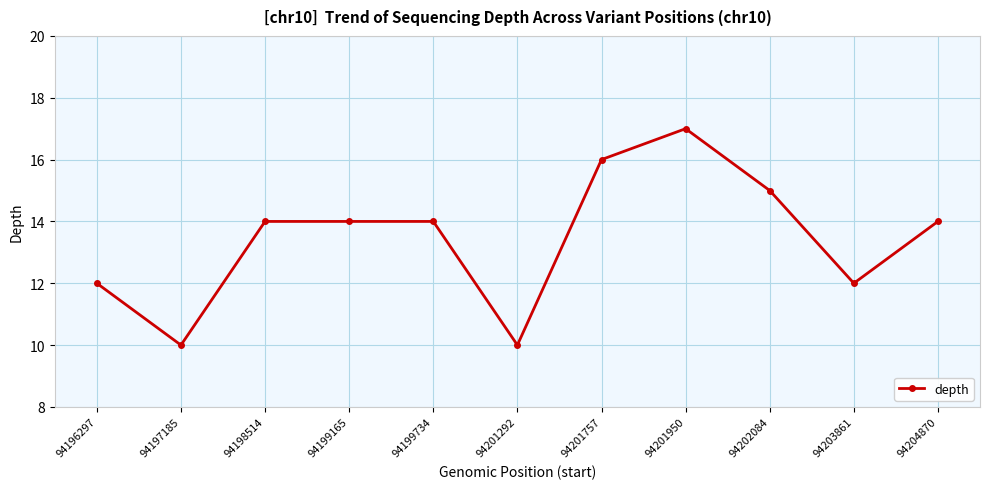

Where is the first local minimum?

94197185